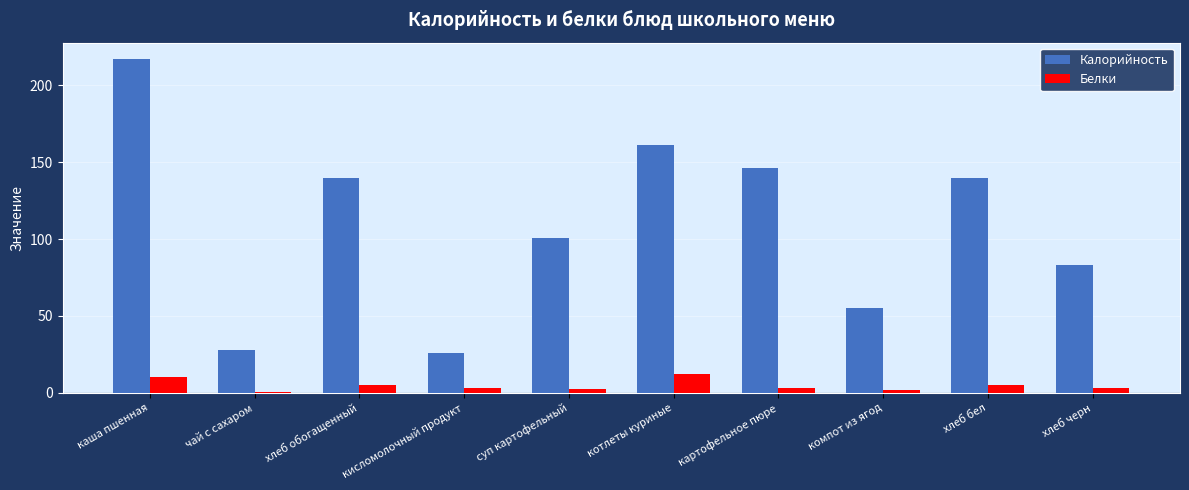

What is the greatest value displayed?

217.0